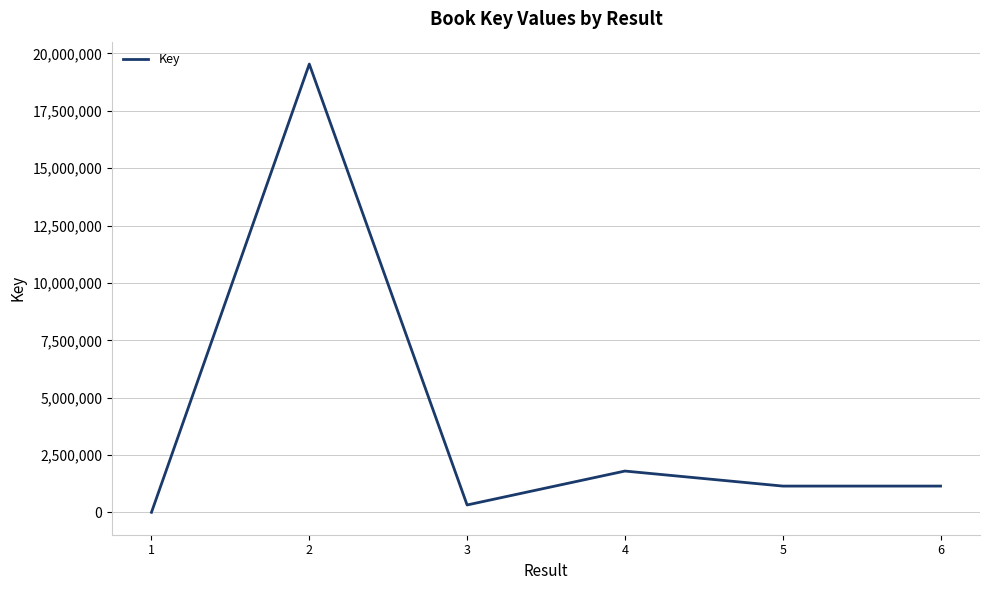

What value does the data have at 6, to the nearest 100?

1149600